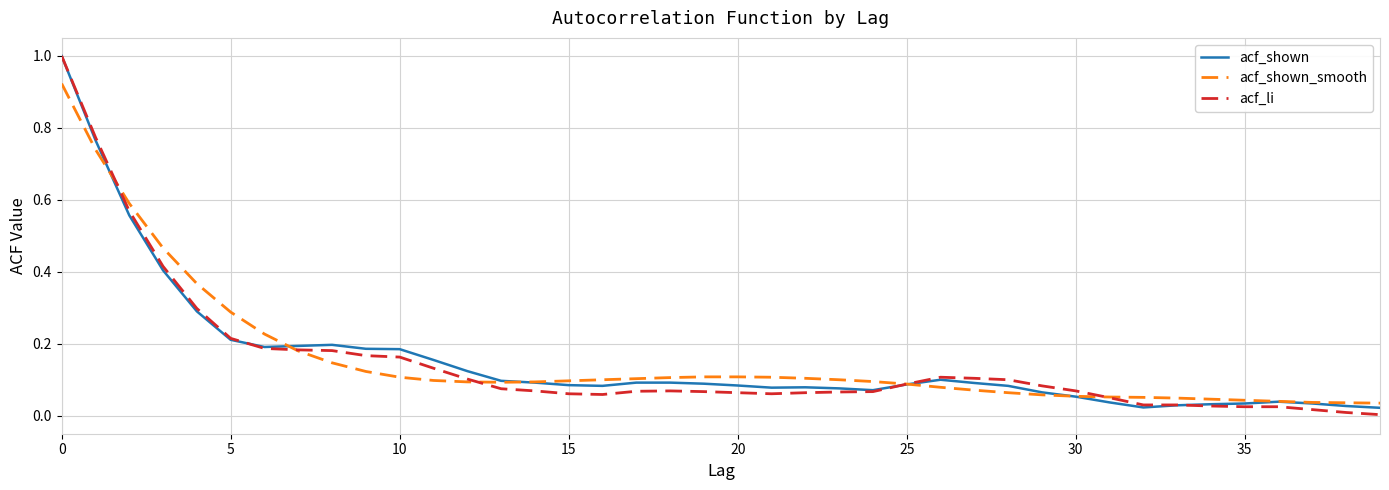

What is the maximum value shown in the chart?

1.0